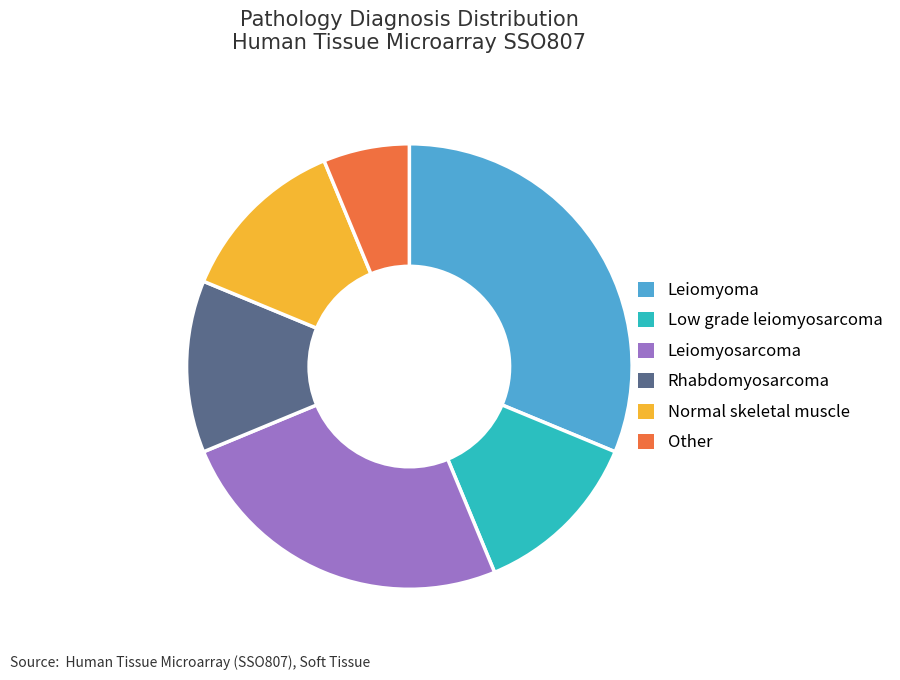

True or false: Low grade leiomyosarcoma accounts for 1% of the total.

False